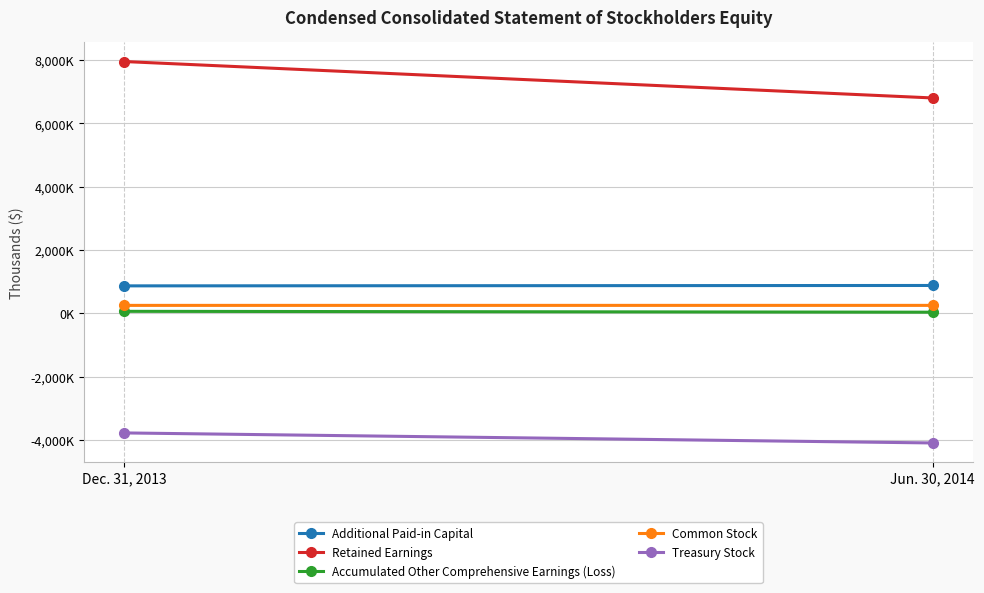

Between Dec. 31, 2013 and Jun. 30, 2014, which series saw the biggest shift?

Retained Earnings